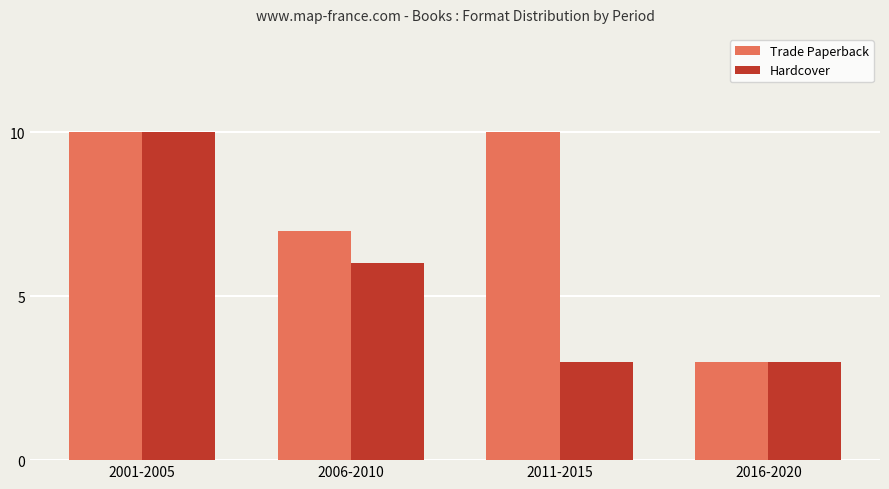

How many data points does each series have?

4